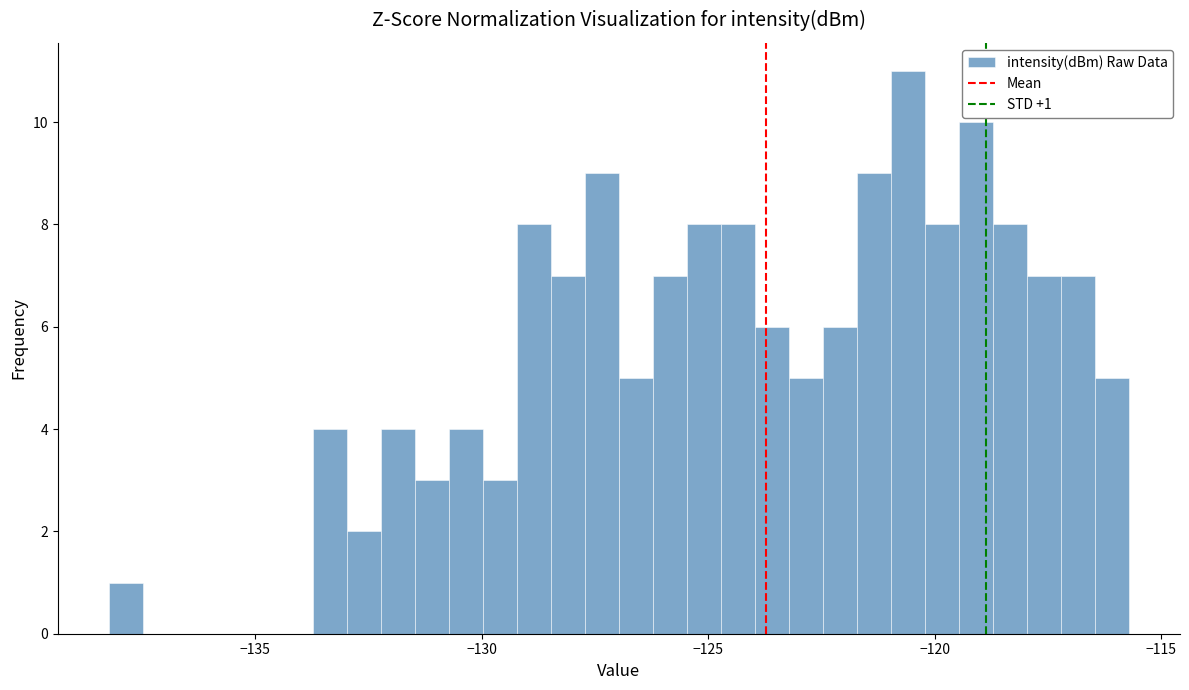

Read against the x-axis, roughly where is the centre of the tallest bar?

-120.5